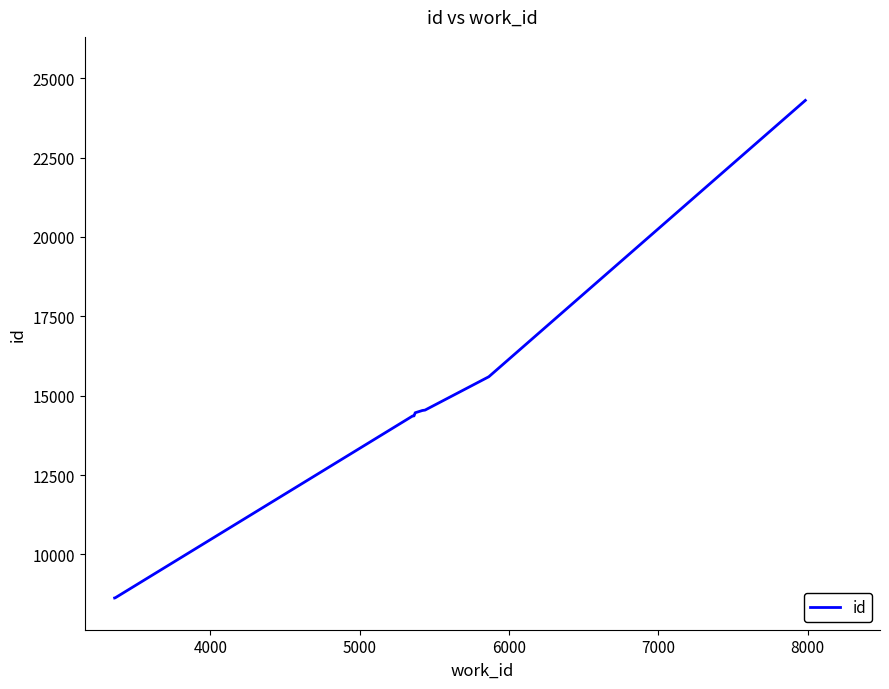

What is the maximum value shown in the chart?

24301